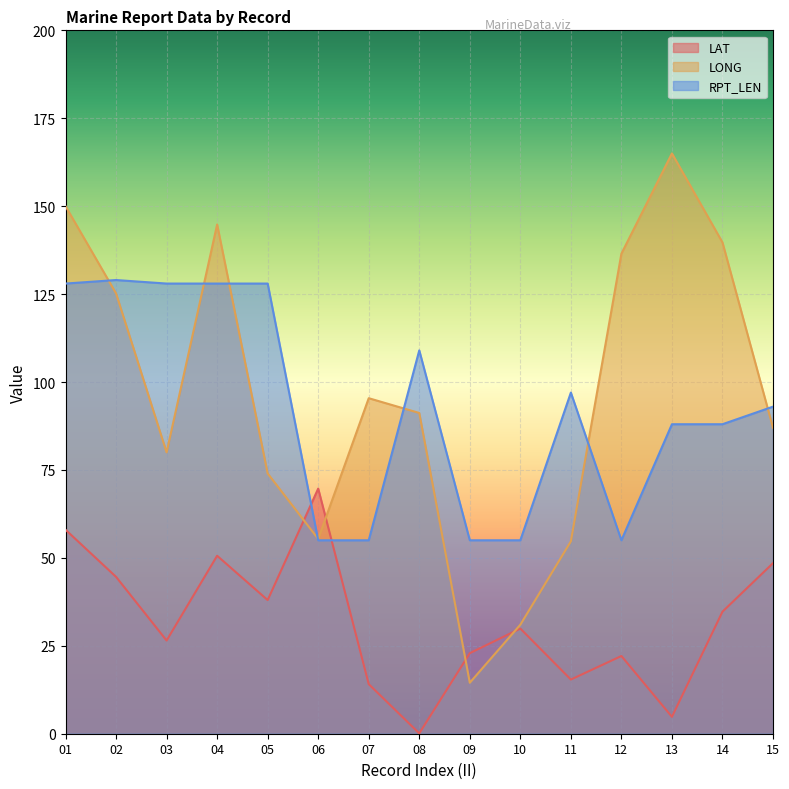

What is the value of the LONG point at the 11th from the left?

54.7